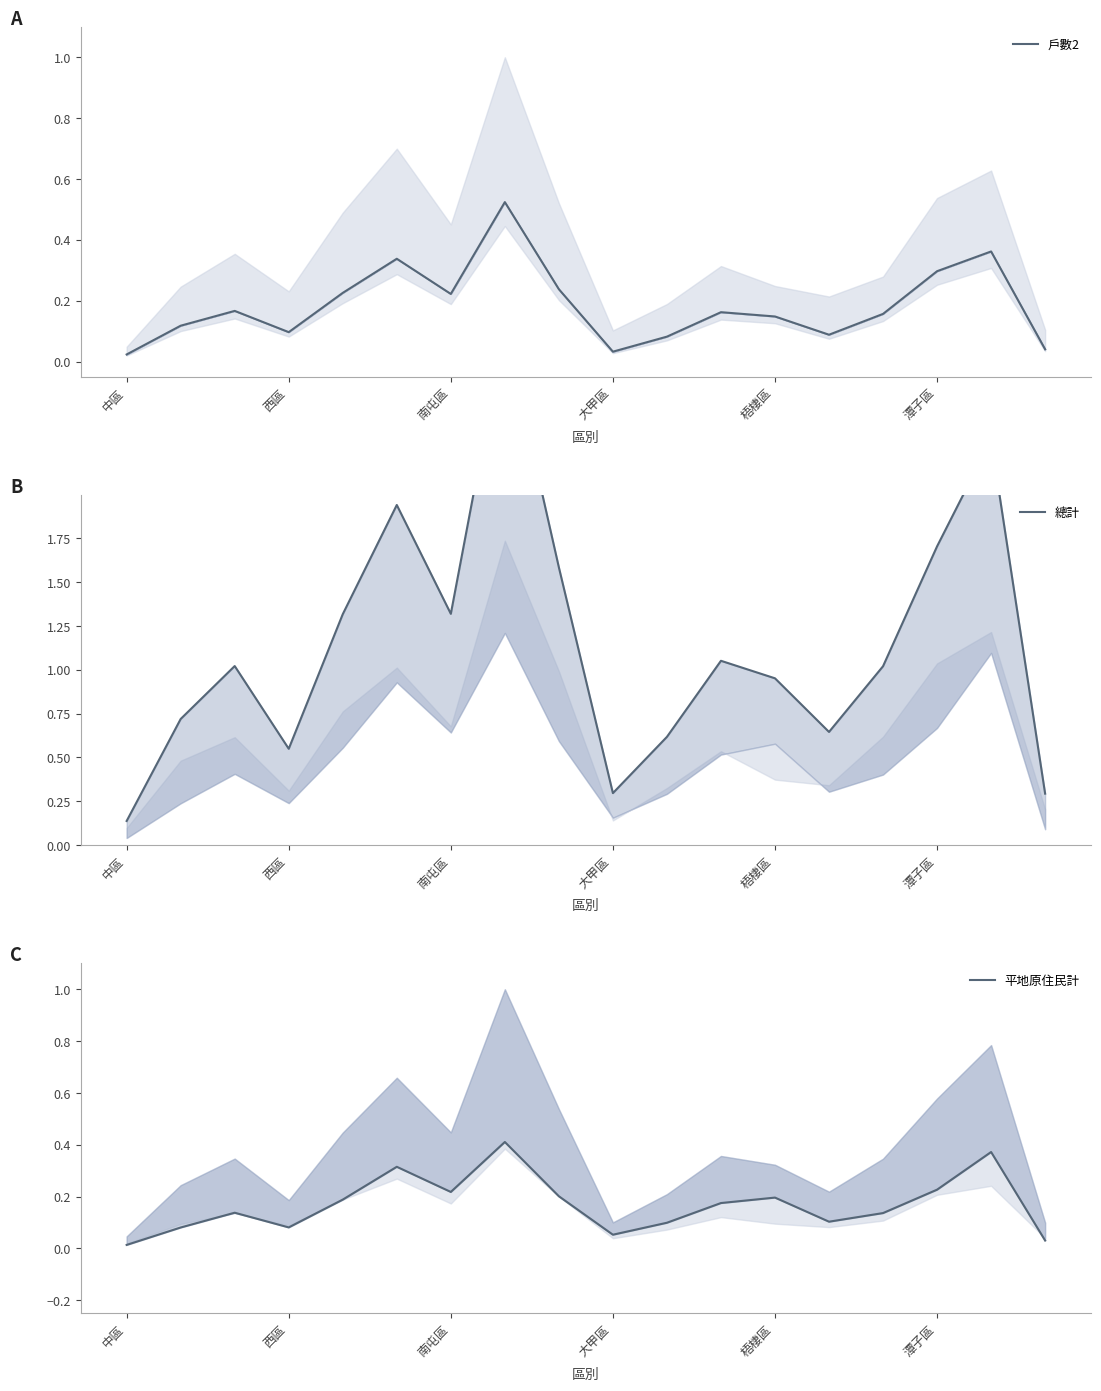

Reading right to left, list all the values displayed in this chart.

戶數2: 0.0	0.4	0.3	0.2	0.1	0.1	0.2	0.1	0.0	0.2	0.5	0.2	0.3	0.2	0.1	0.2	0.1	0.0
總計: 0.3	2.3	1.7	1.0	0.6	1.0	1.1	0.6	0.3	1.6	2.9	1.3	1.9	1.3	0.5	1.0	0.7	0.1
平地原住民計: 0.0	0.4	0.2	0.1	0.1	0.2	0.2	0.1	0.1	0.2	0.4	0.2	0.3	0.2	0.1	0.1	0.1	0.0